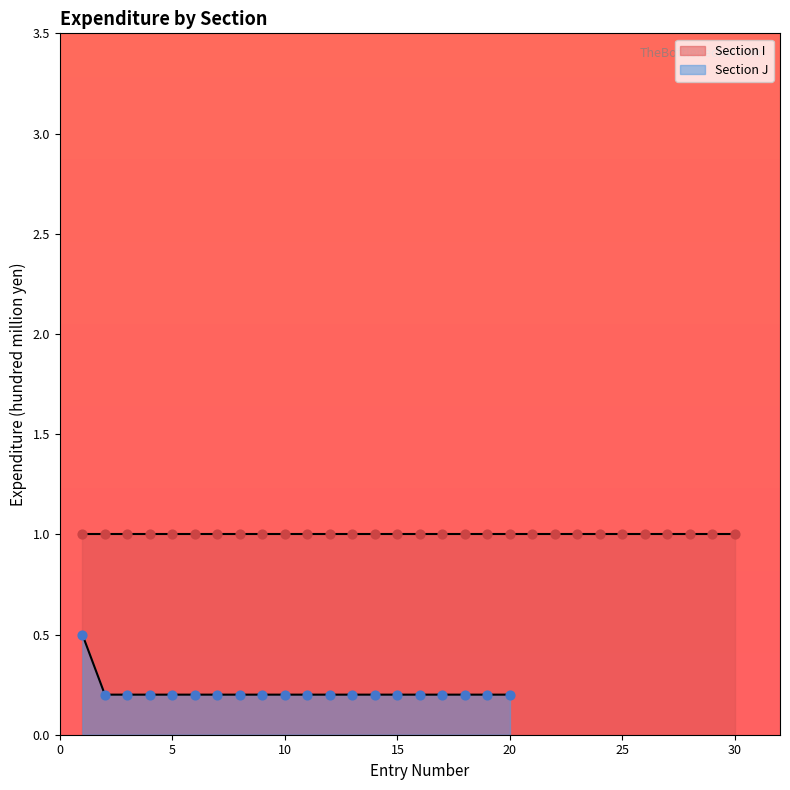

What is the maximum value for Section J?

0.5